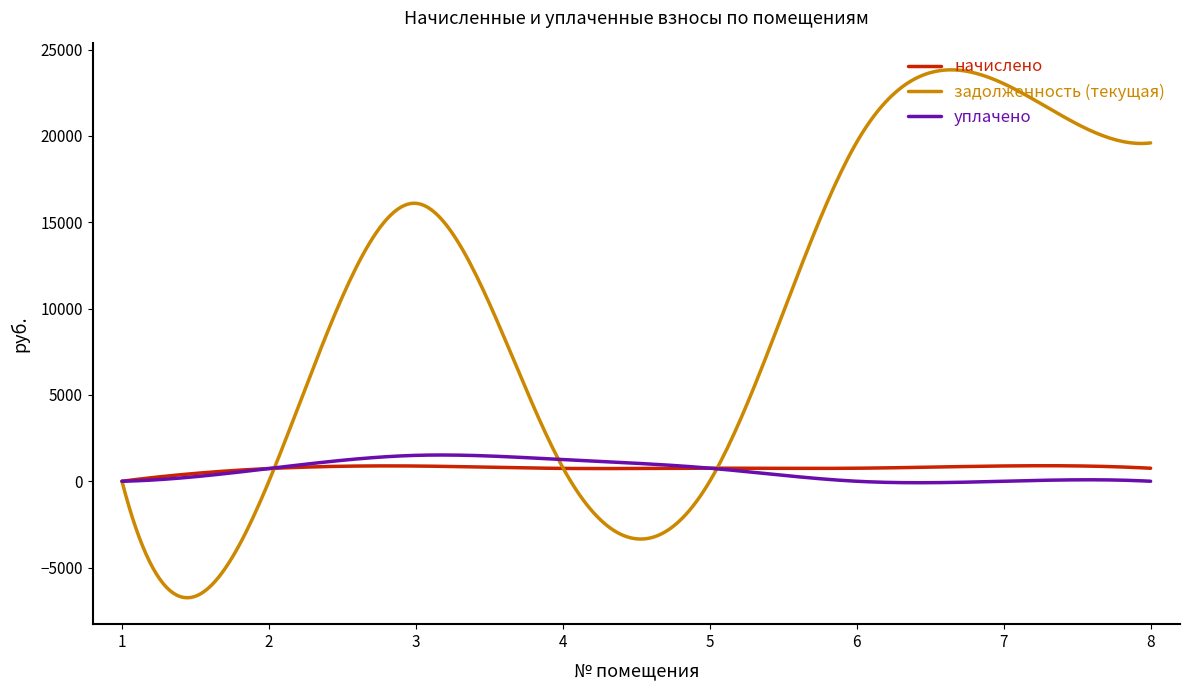

Which series has the largest total across all categories?

задолженность (текущая)